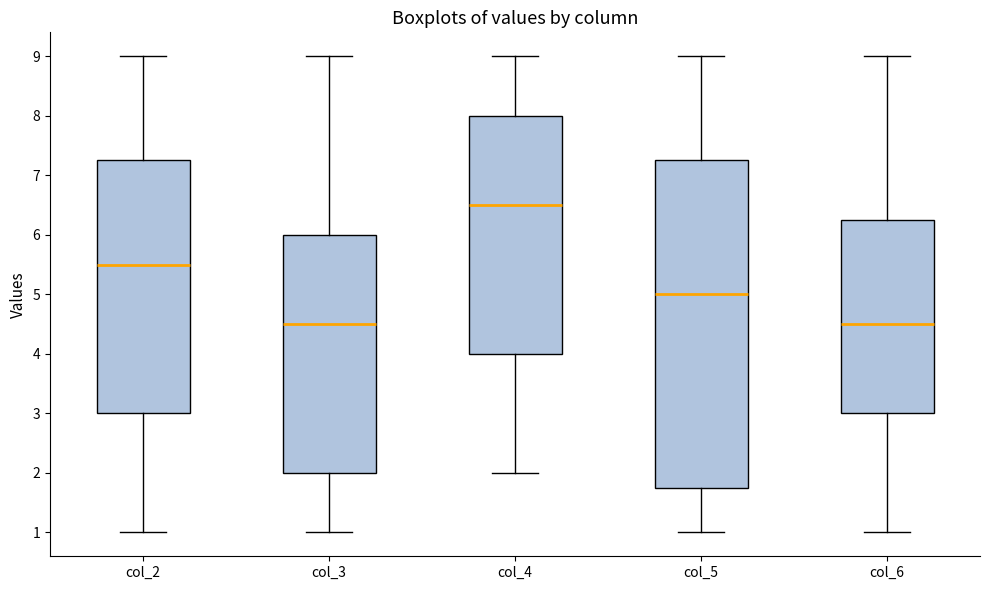

Where is the upper edge of the box for col_3 on the y-axis? The values are not printed on the chart, so give them approximately, as read against the axis.

6.0